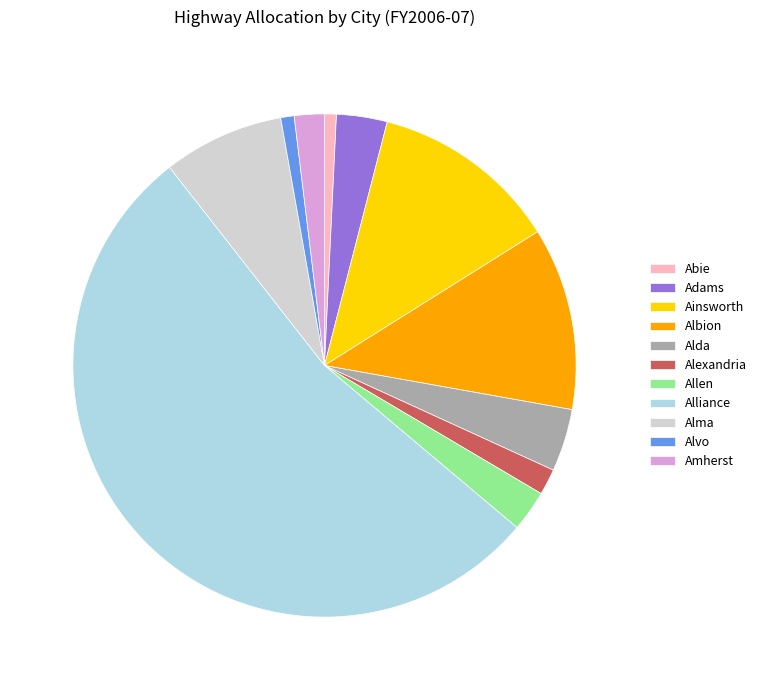

Between Albion and Alda, which is larger?

Albion